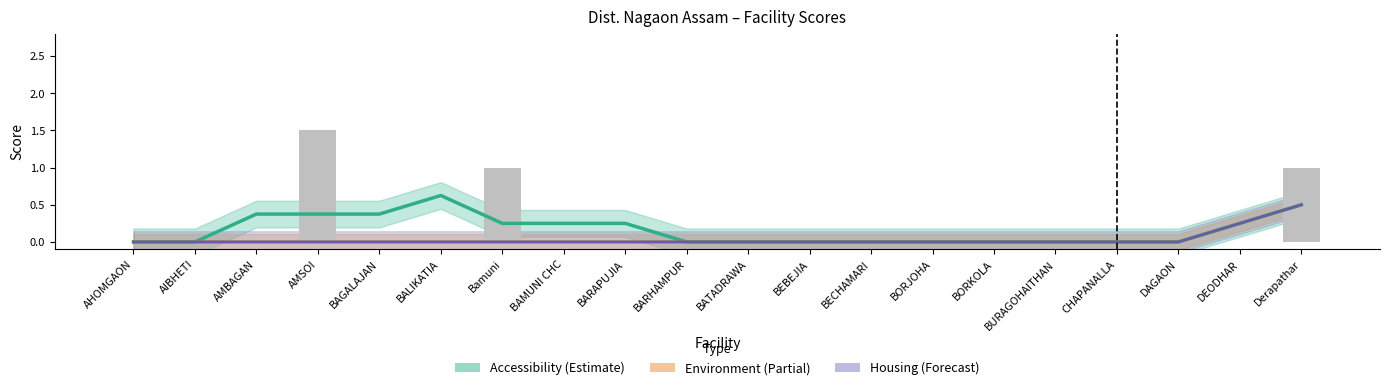

Which has a higher value, AHOMGAON or BECHAMARI?

AHOMGAON